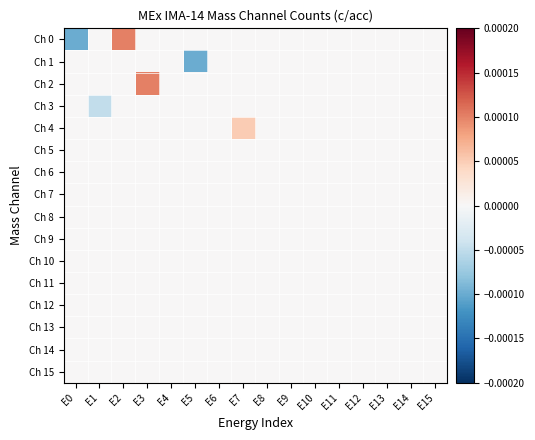

Rank the series at E2 from lowest to highest value.

Ch 1, Ch 2, Ch 3, Ch 4, Ch 5, Ch 6, Ch 7, Ch 8, Ch 9, Ch 10, Ch 11, Ch 12, Ch 13, Ch 14, Ch 15, Ch 0